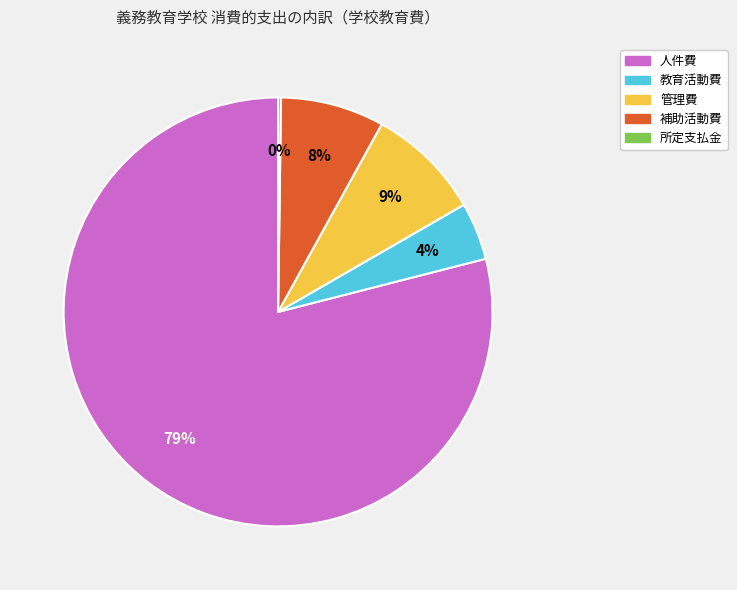

To the nearest percent, what is the combined percentage of 人件費 and 補助活動費?

87%